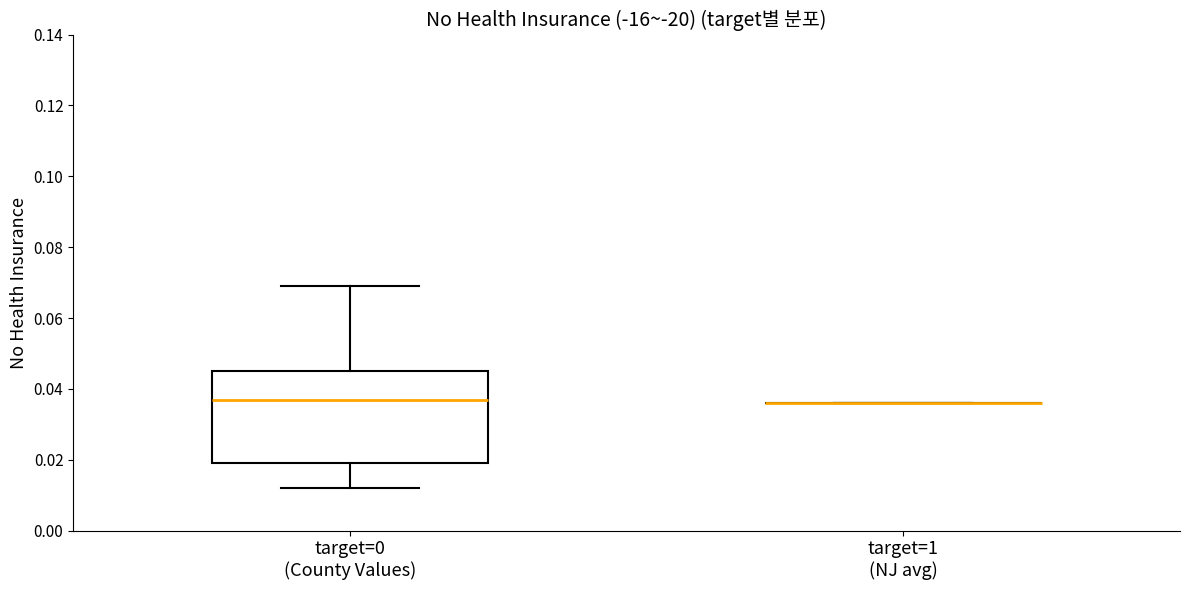

Reading left to right, read every box against the y-axis: the position of its median line, the range the box covers, and the ends of its whiskers. The values are not printed on the chart, so give them approximately, as read against the axis.

target=0 (County Values): median 0.038, box 0.020 to 0.046, whiskers 0.012 to 0.070
target=1 (NJ avg): box collapsed to a line at 0.036, whiskers 0.036 to 0.036